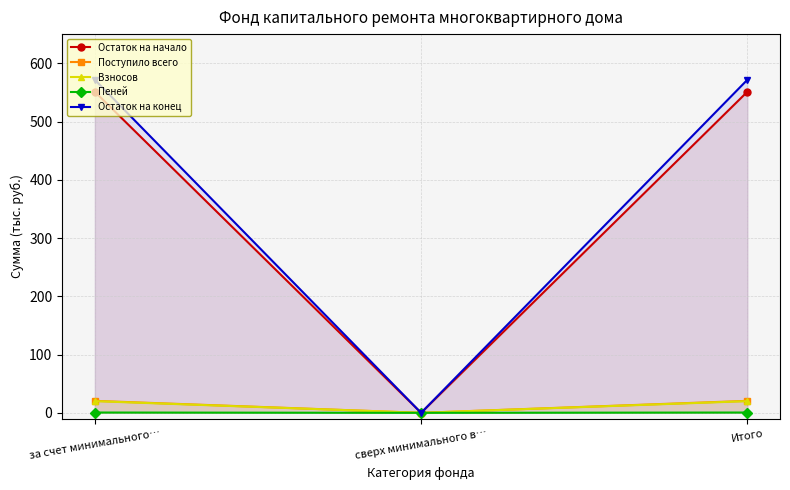

What is the value of the Остаток на начало point at the 1st from the left?

551.1